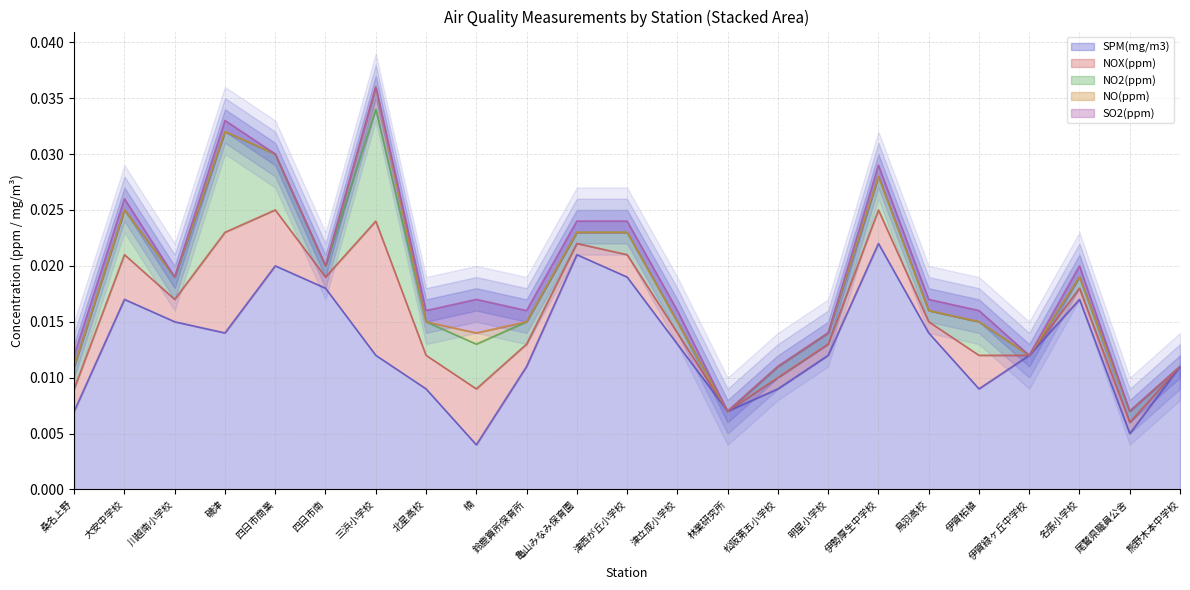

How many lines are shown in the chart?

5